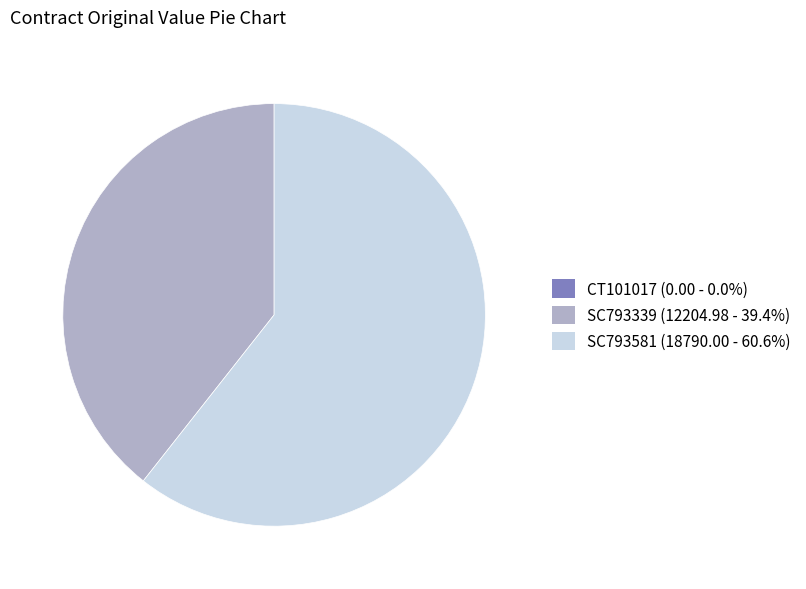

Which category has the biggest portion of the pie?

SC793581